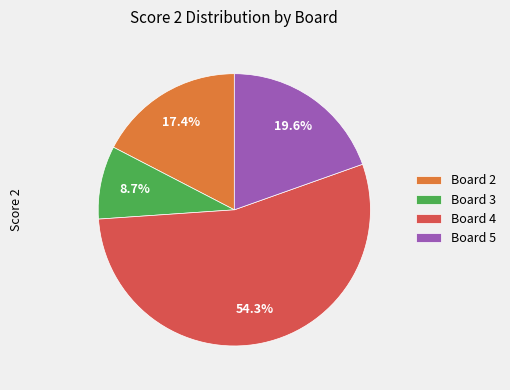

True or false: Board 5 accounts for 20% of the total.

True